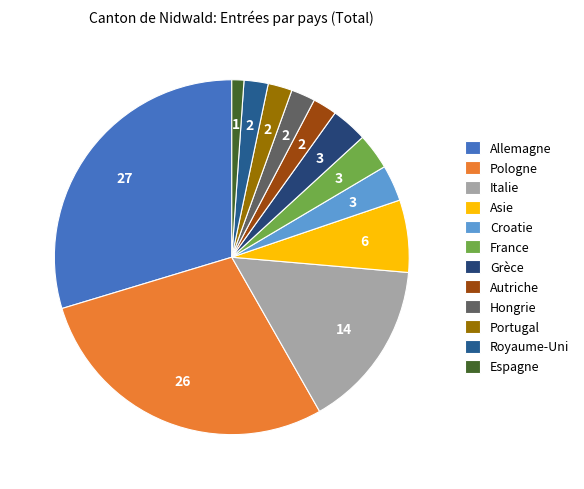

Is the sum of Hongrie and Croatie greater than half?

No